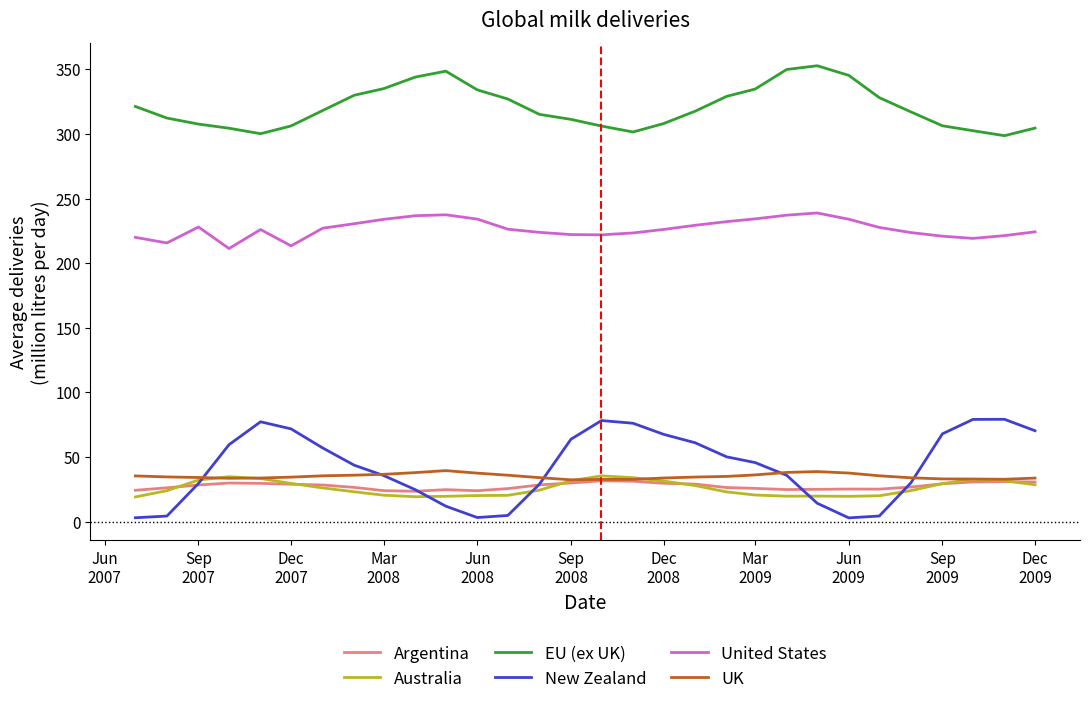

True or false: UK and United States intersect in this chart.

False